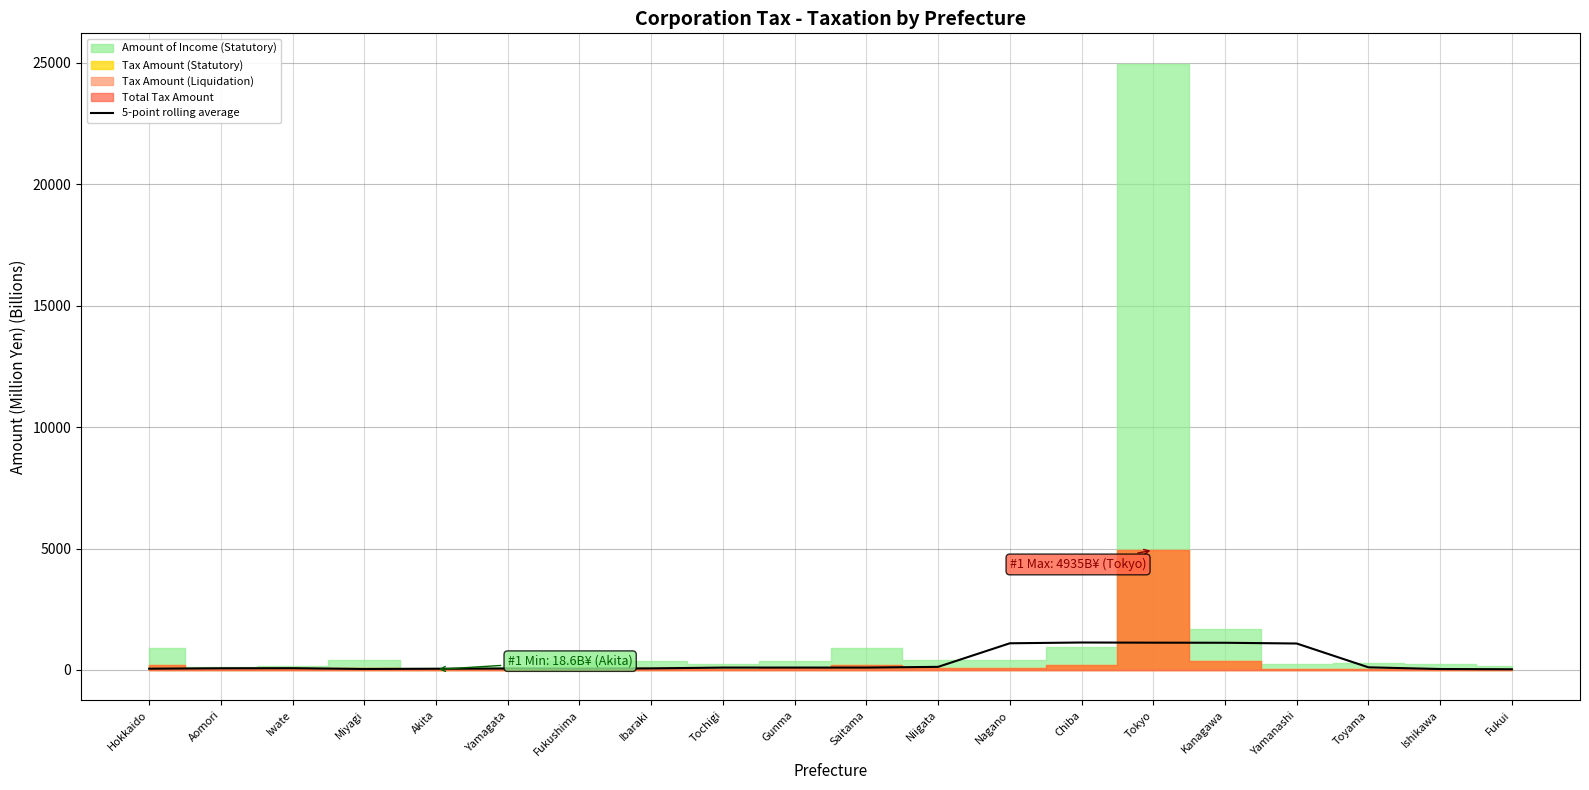

What is the maximum value for 5-point rolling average?

1130.1